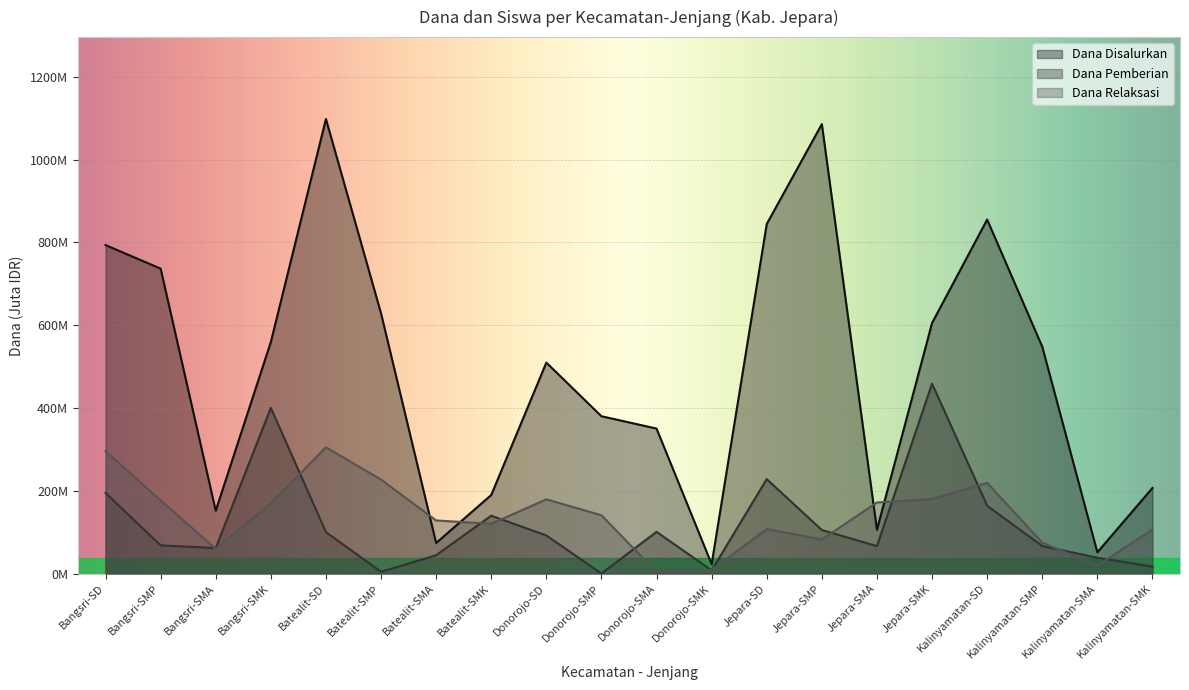

Which series has the largest range (max minus min)?

Dana Disalurkan